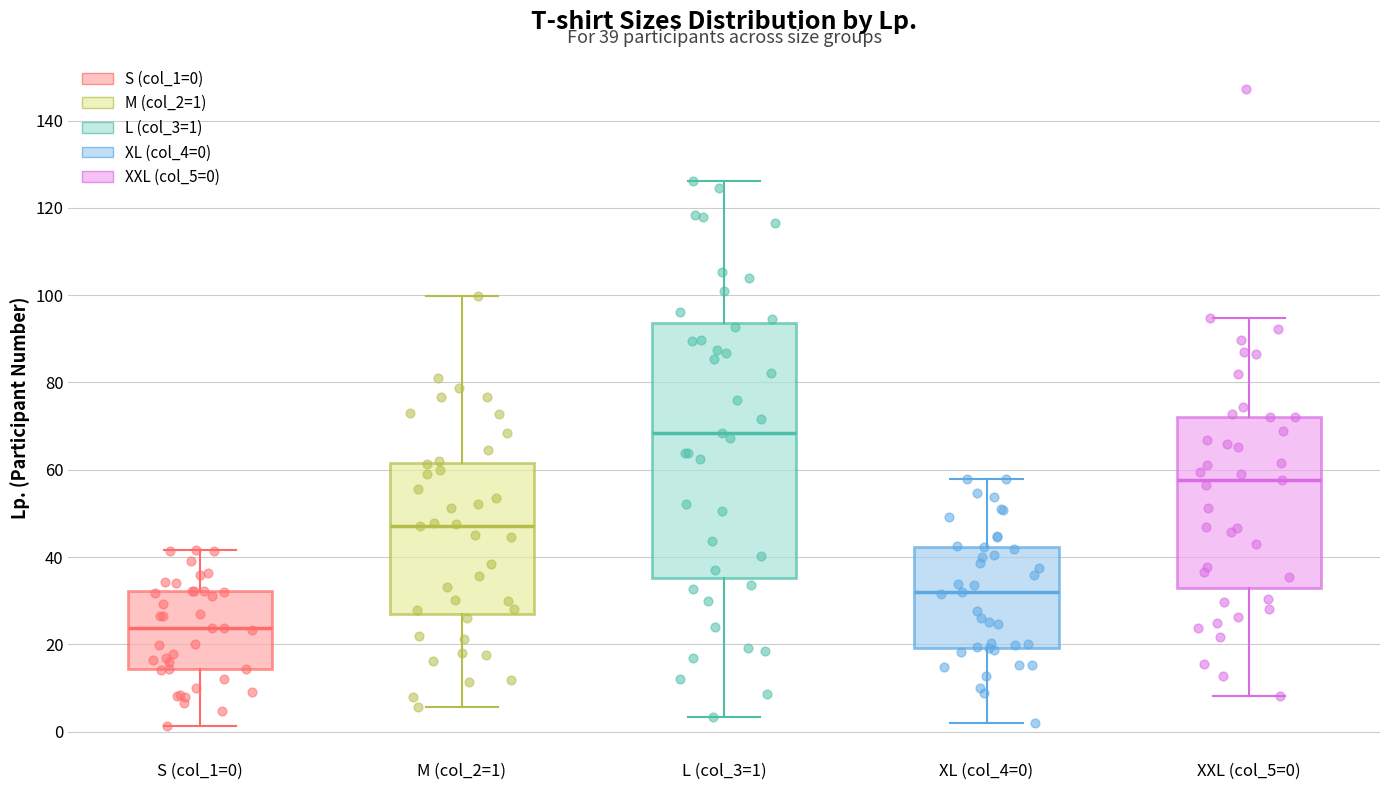

Which box is the tallest, from its lower edge to its upper edge?

L (col_3=1)